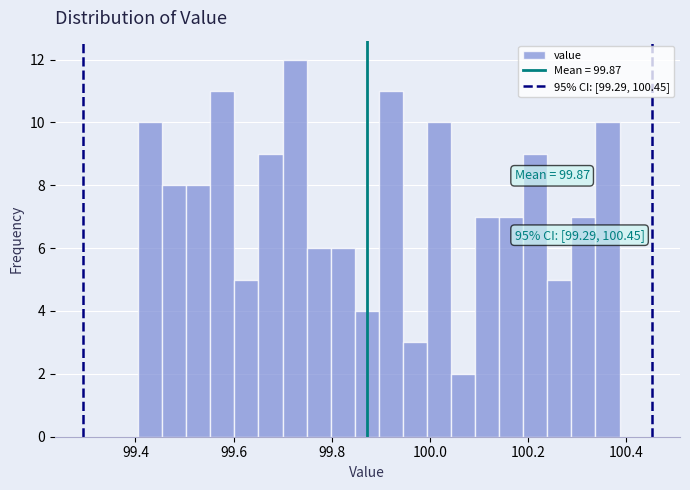

Around what value on the x-axis is the tallest bar? Give the approximate position of its centre, as read against the axis.

99.72